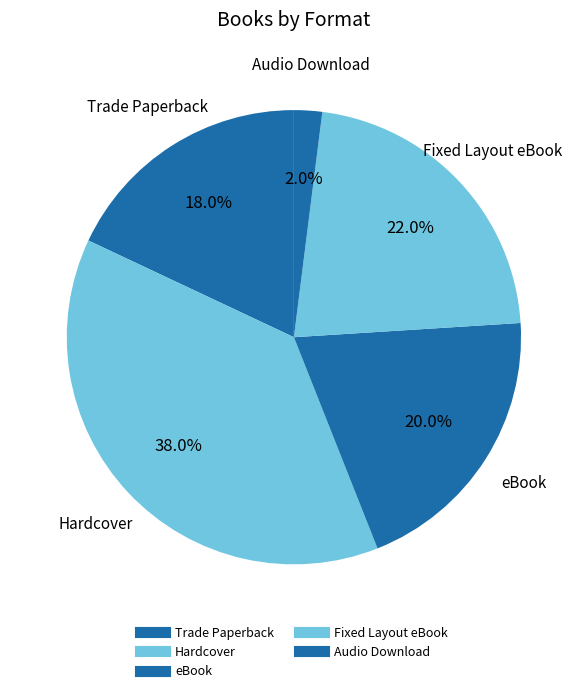

How many slices are in this pie chart?

5